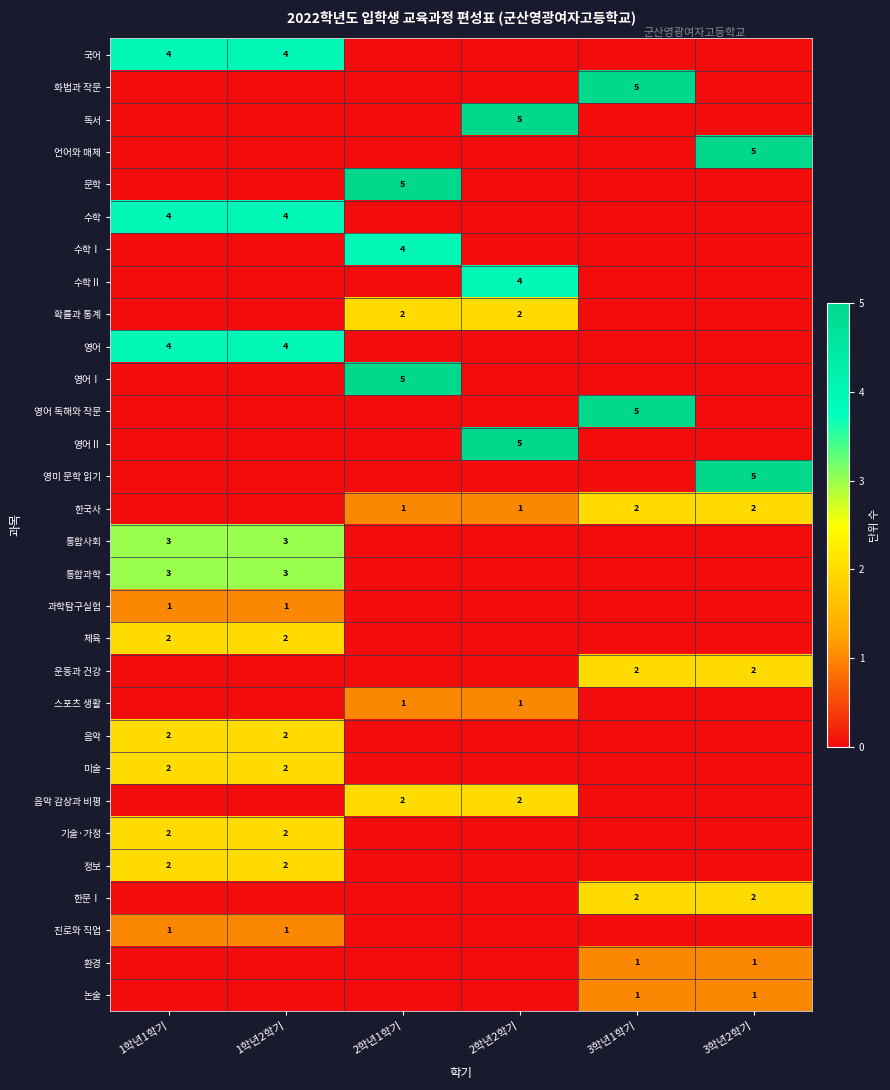

At which category is the sum across all series the highest?

1학년1학기